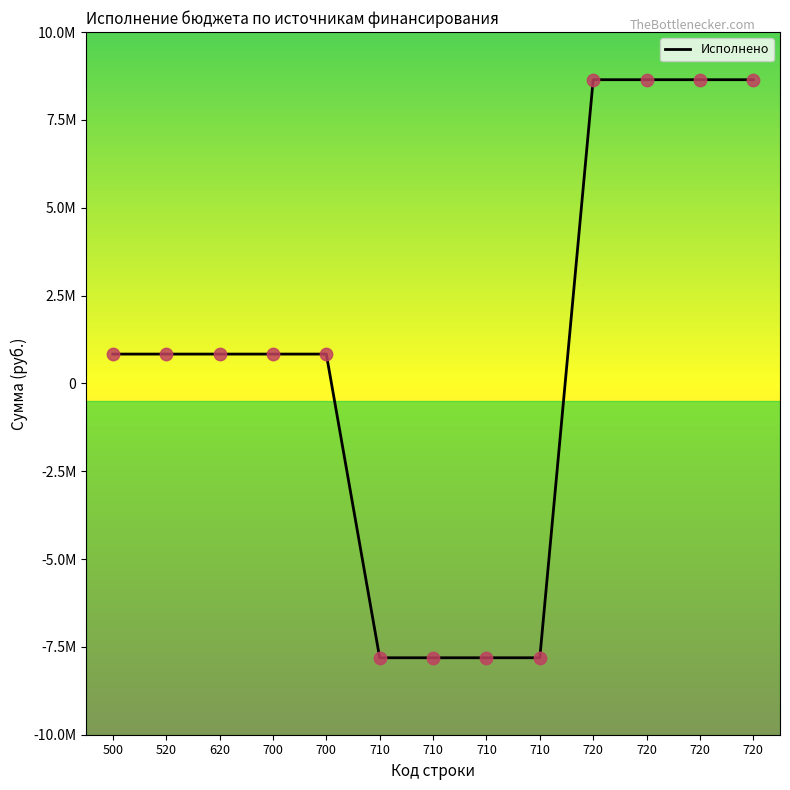

What is the change in value from 620 to 710?

-8643744.0